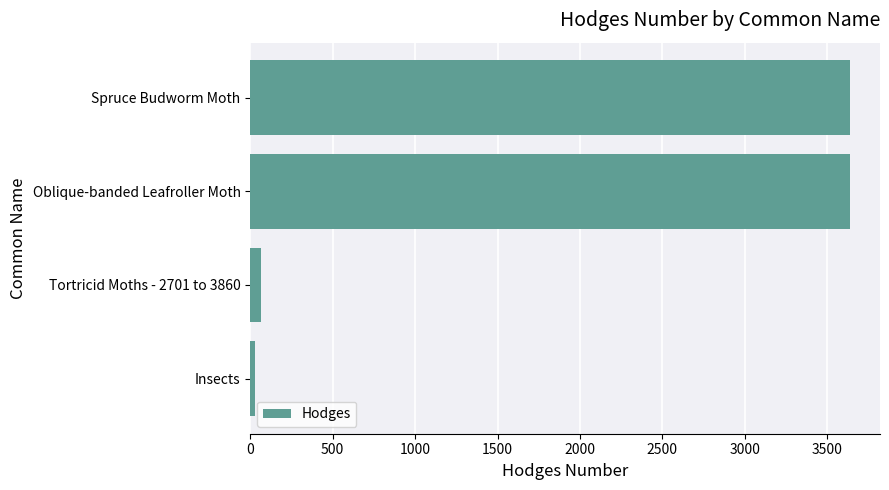

What value does the data have at Oblique-banded Leafroller Moth?

3635.0